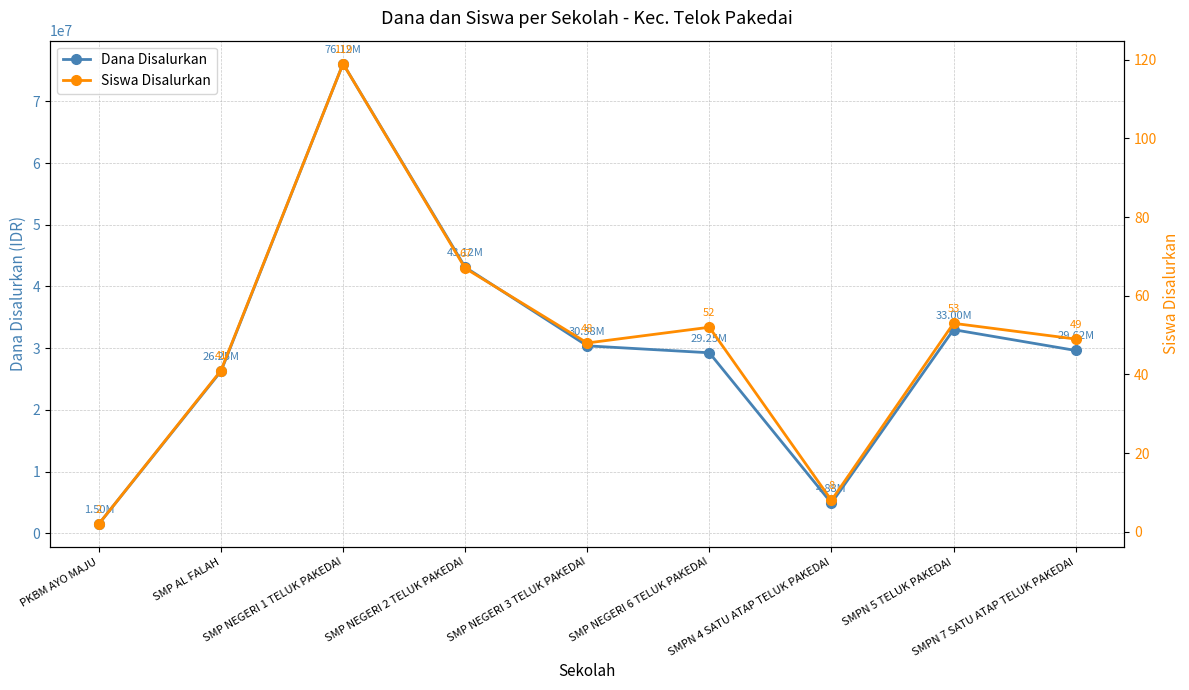

Count the number of categories in the chart.

9